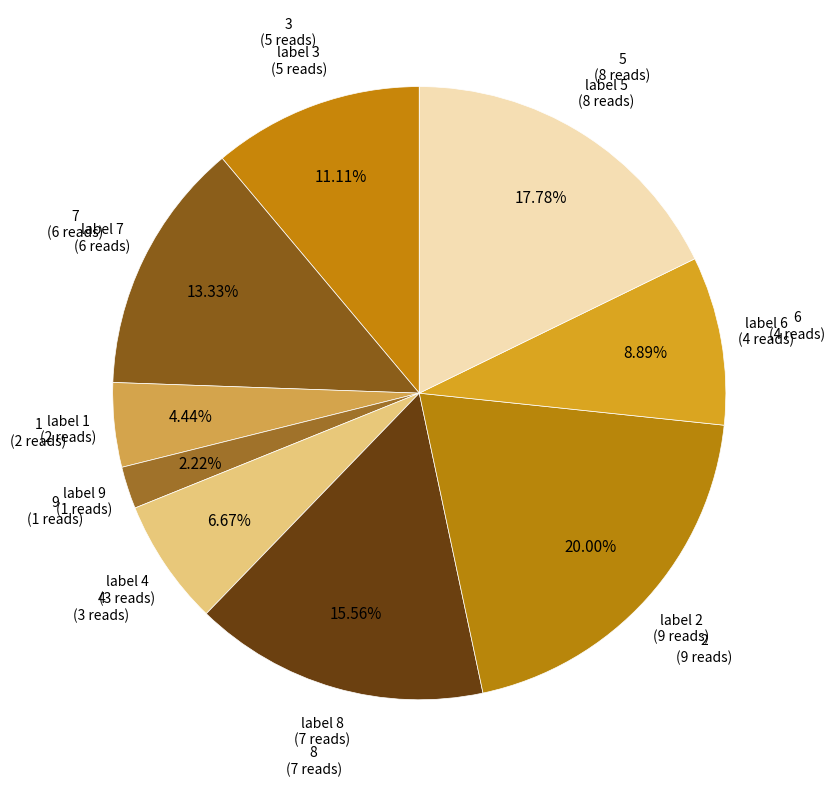

Count the number of slices in the pie.

9